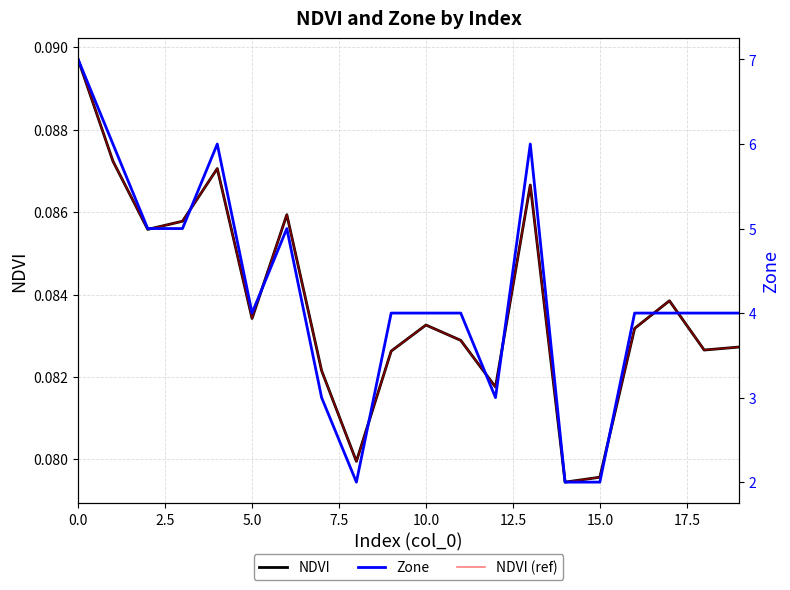

Is this an area chart (filled region under the line)?

No